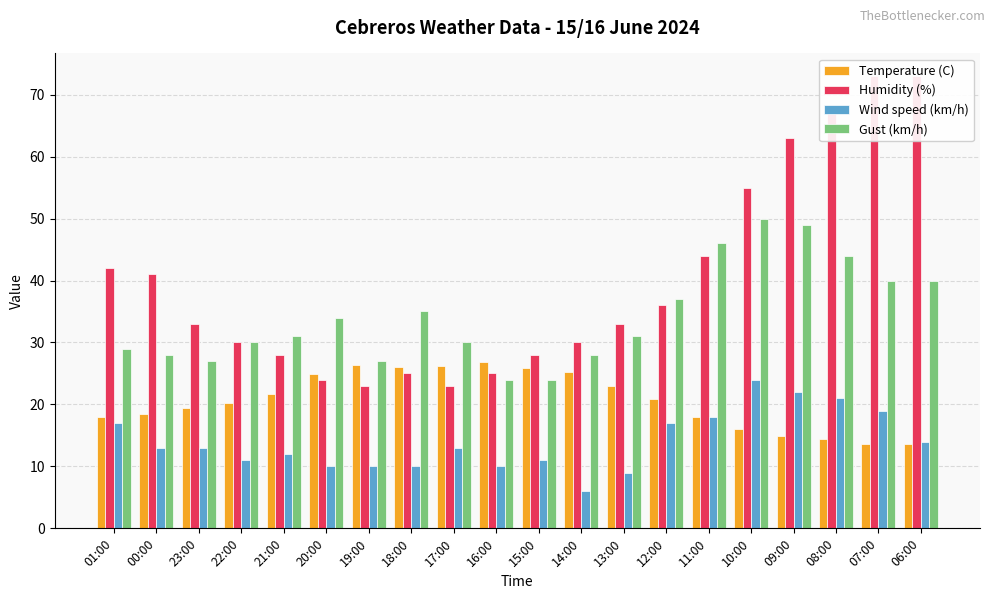

What is the sum of the Temperature (C) values at 12:00 and 14:00?

46.1